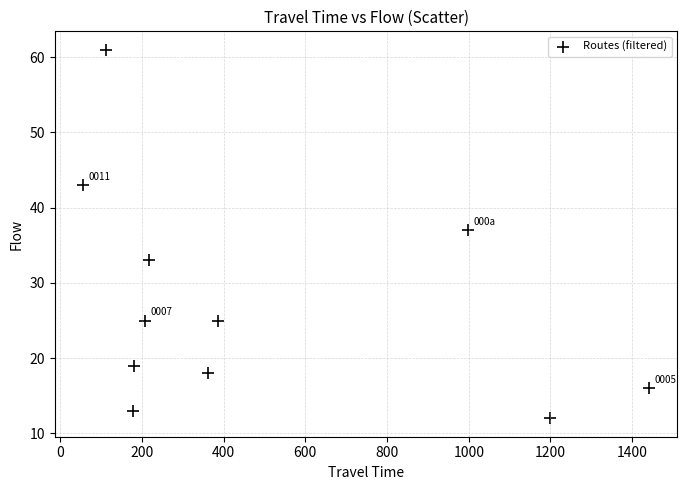

What is the range of Y values (max minus min)?

49